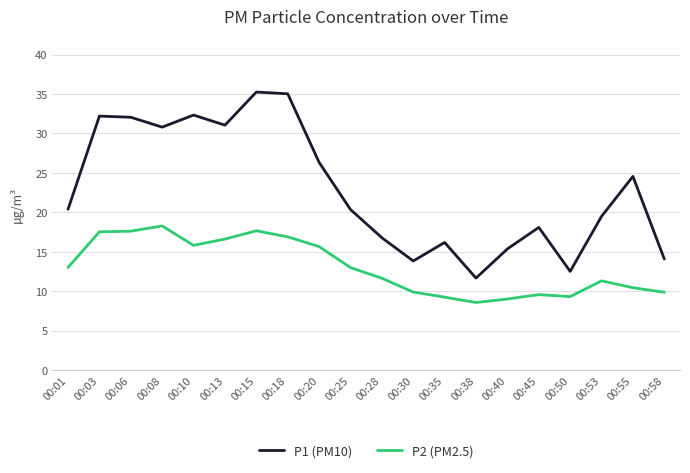

What is the difference between the P1 (PM10) values at 00:08 and 00:50?

18.3